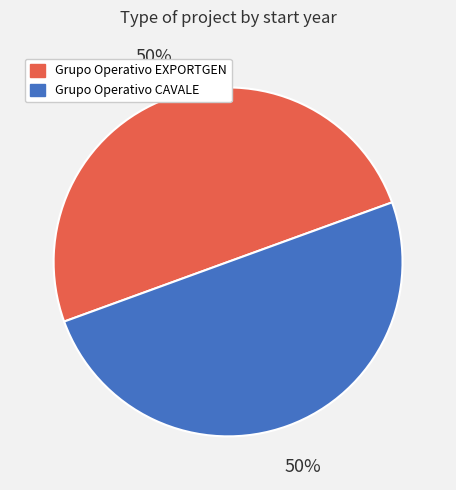

To the nearest percent, what portion does Grupo Operativo CAVALE represent?

50%